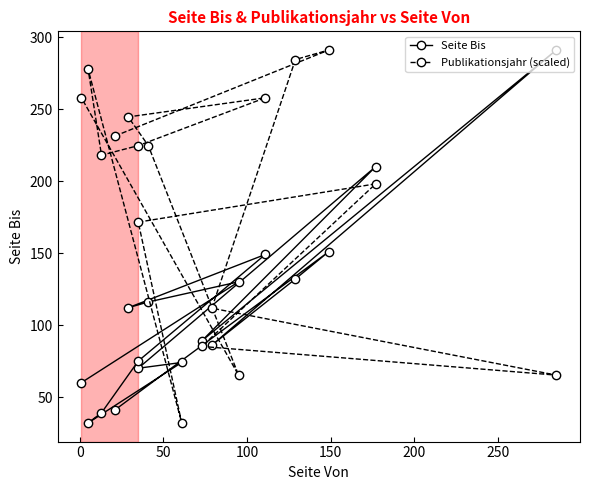

What is the smallest value displayed?

32.0